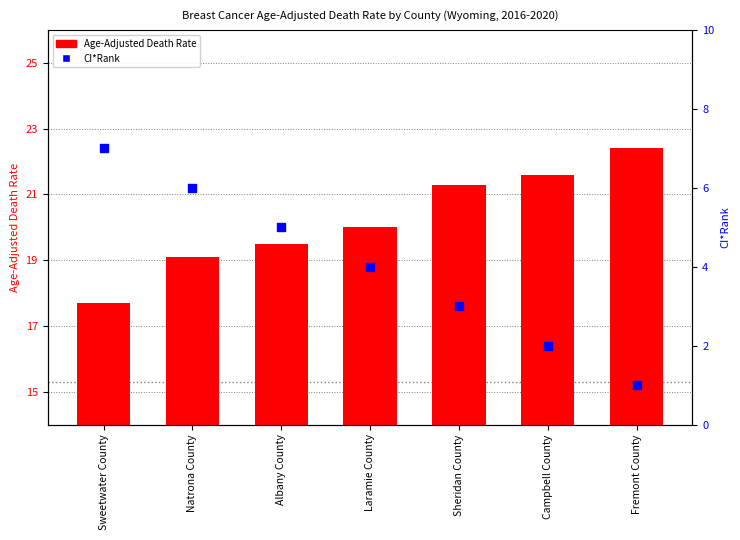

Is the value of CI*Rank at Sweetwater County greater than the value of Age-Adjusted Death Rate at Sheridan County?

No